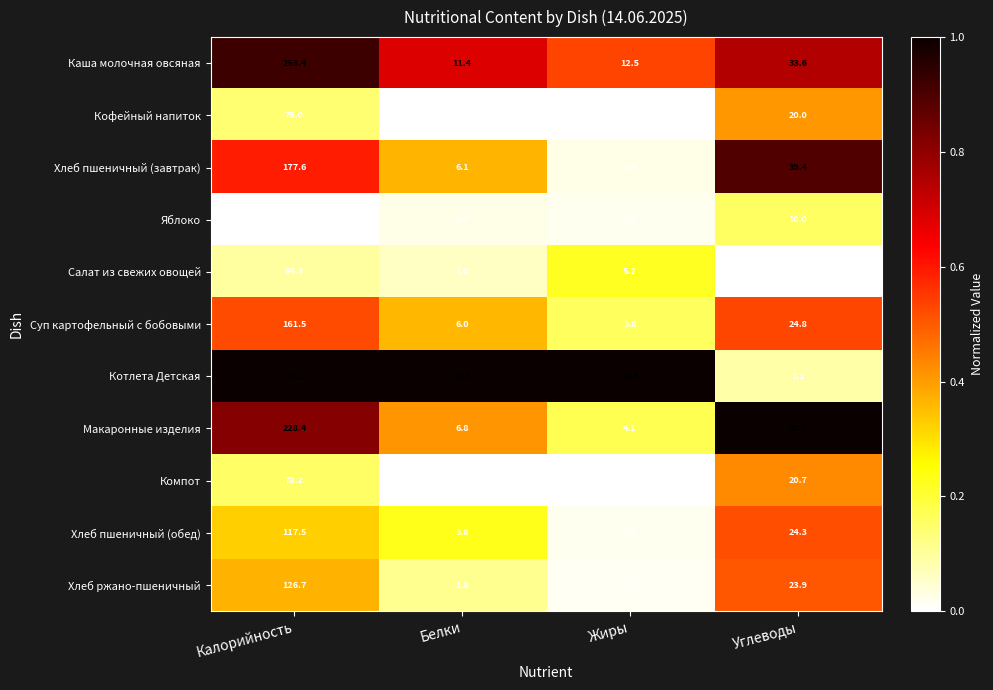

Read the Суп картофельный с бобовыми value at Калорийность.

161.5